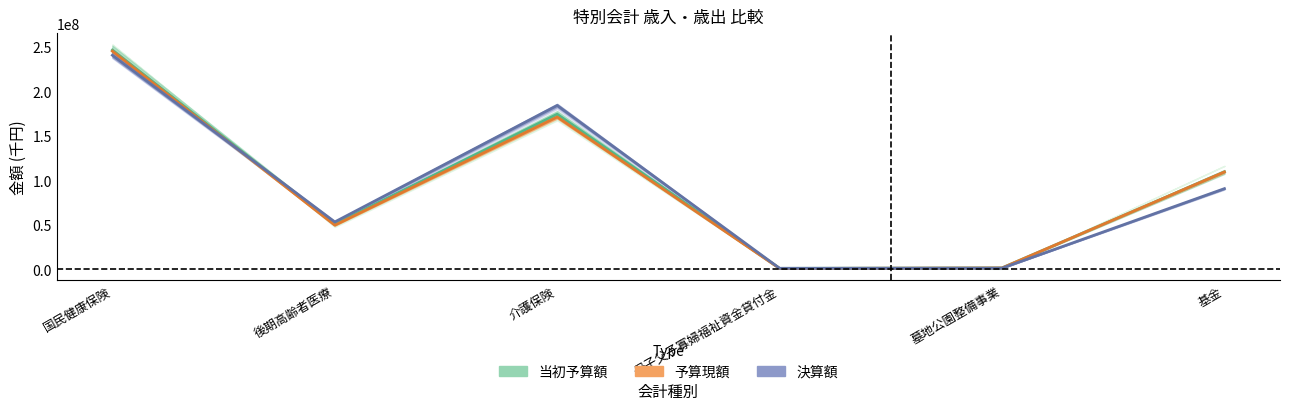

Is this an area chart (filled region under the line)?

No